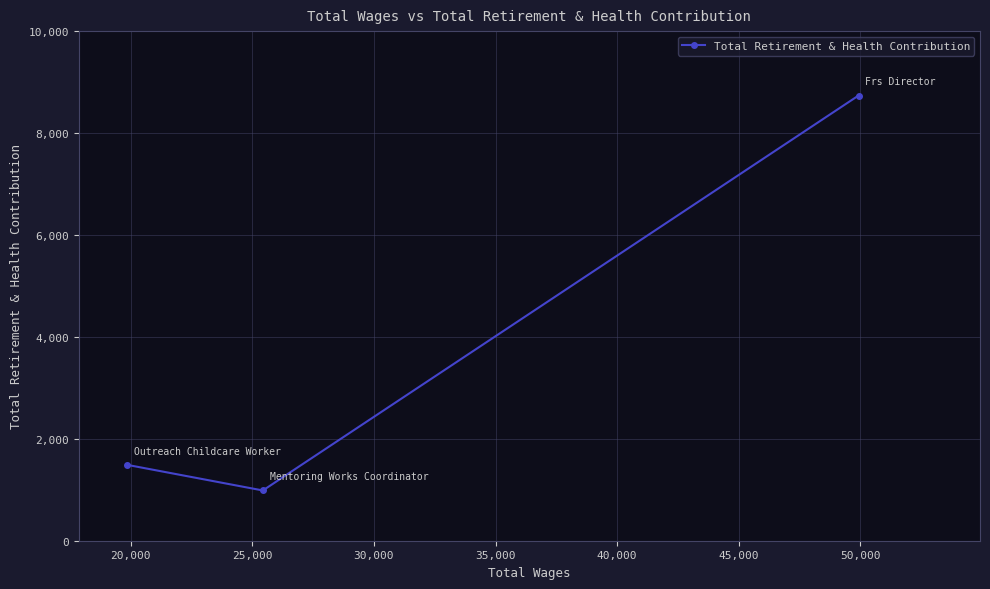

What is the smallest value displayed?

986